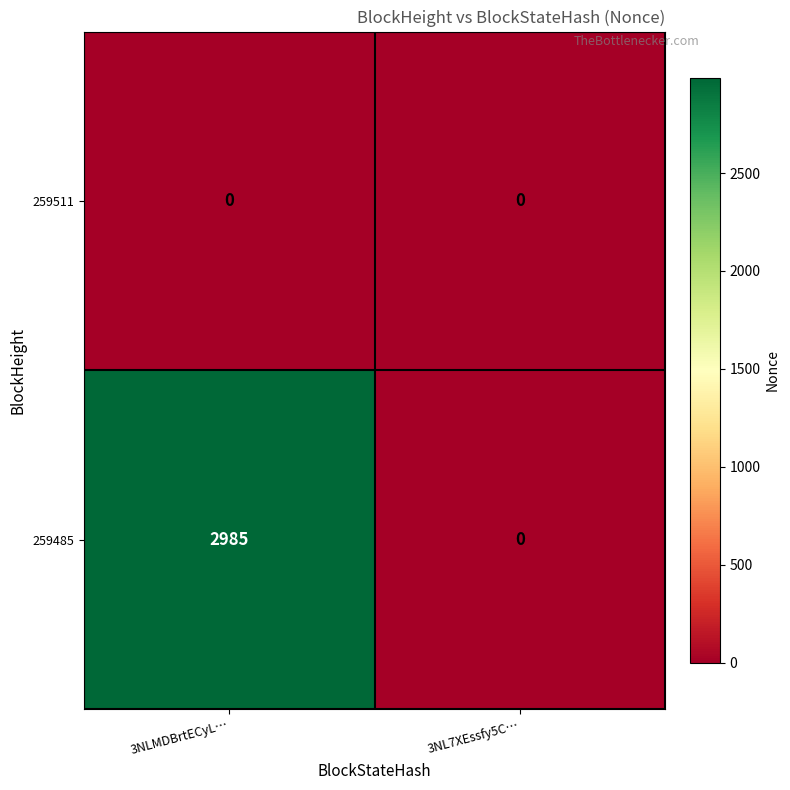

What is the difference between the 259485 values at 3NLMDBrtECyL… and 3NL7XEssfy5C…?

2985